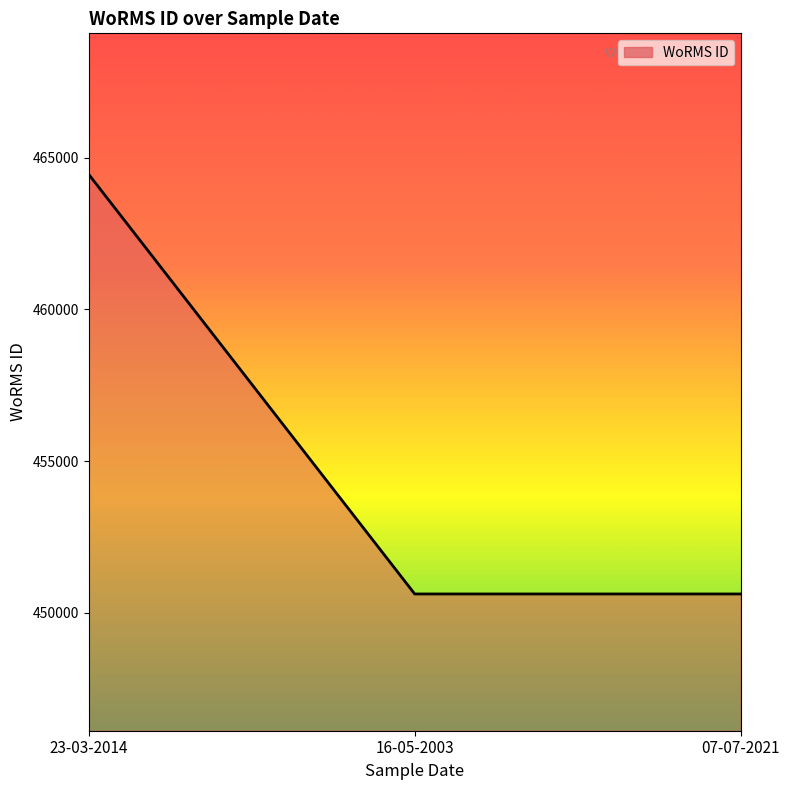

How many lines are shown in the chart?

1